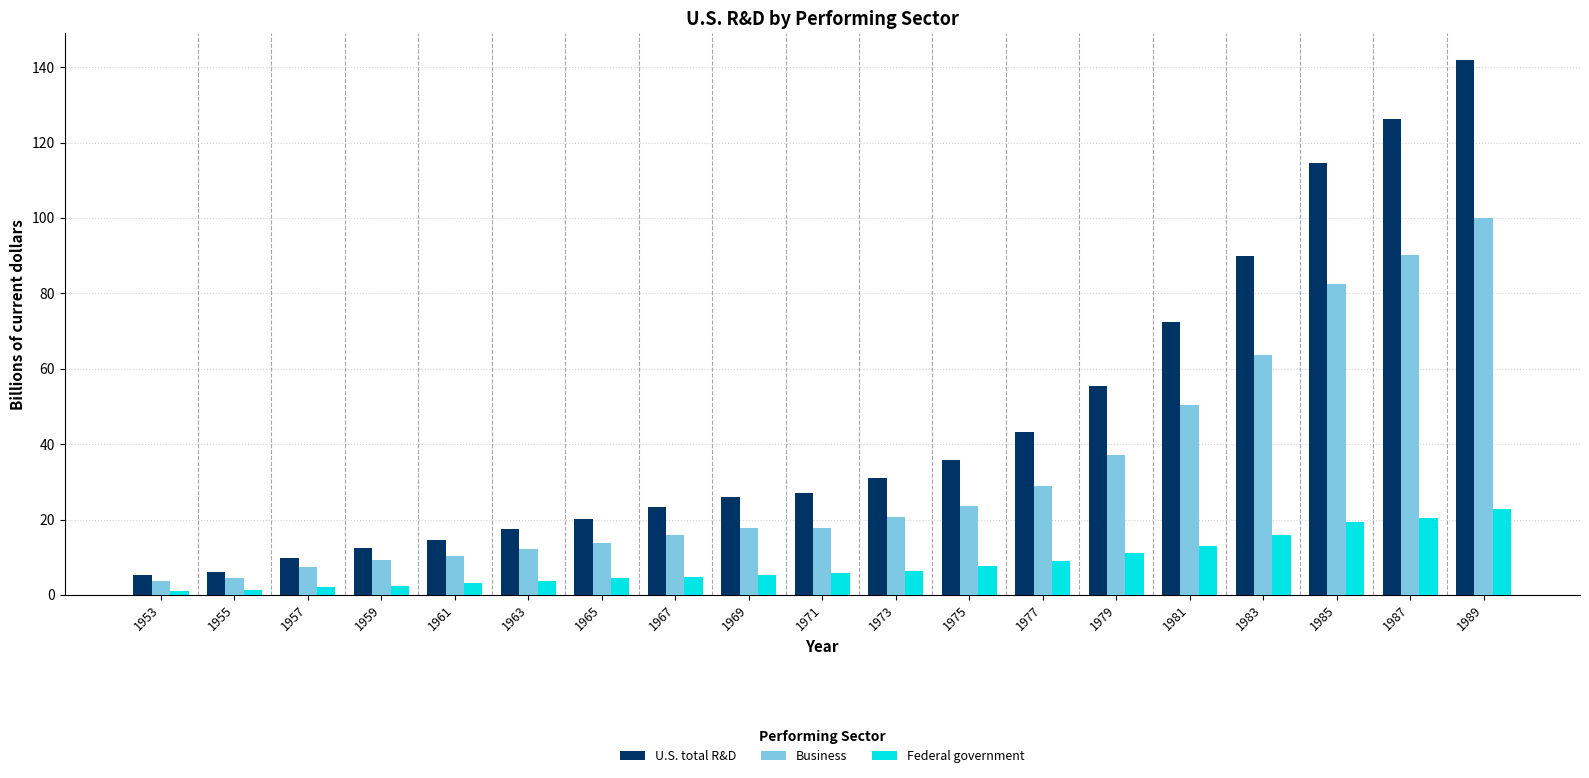

At which label does Federal government reach its peak?

1989